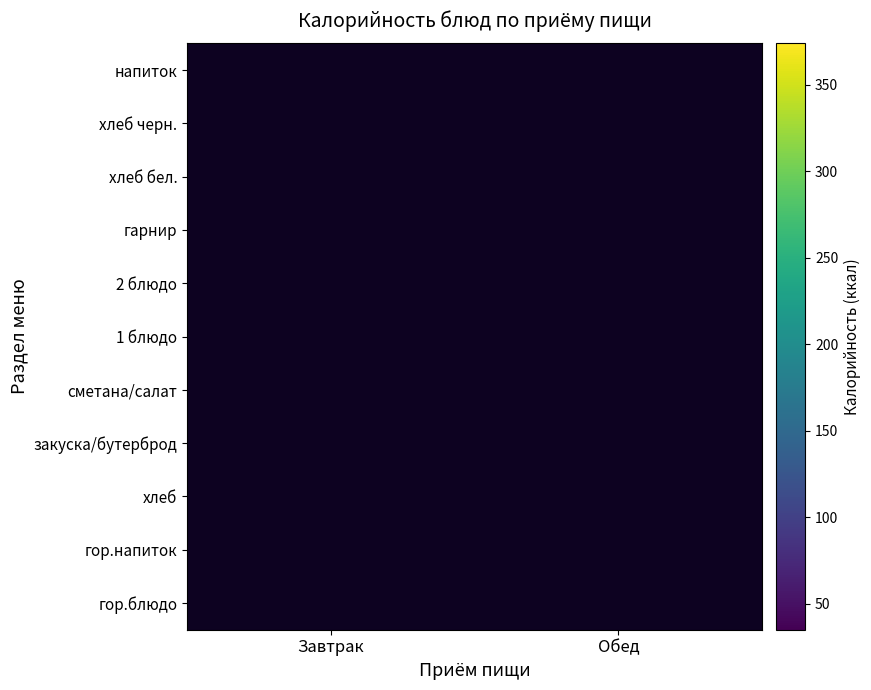

List the series in order of their peak value, highest first.

гор.блюдо, закуска/бутерброд, гор.напиток, сметана/салат, 1 блюдо, 2 блюдо, гарнир, хлеб бел., хлеб черн., напиток, хлеб